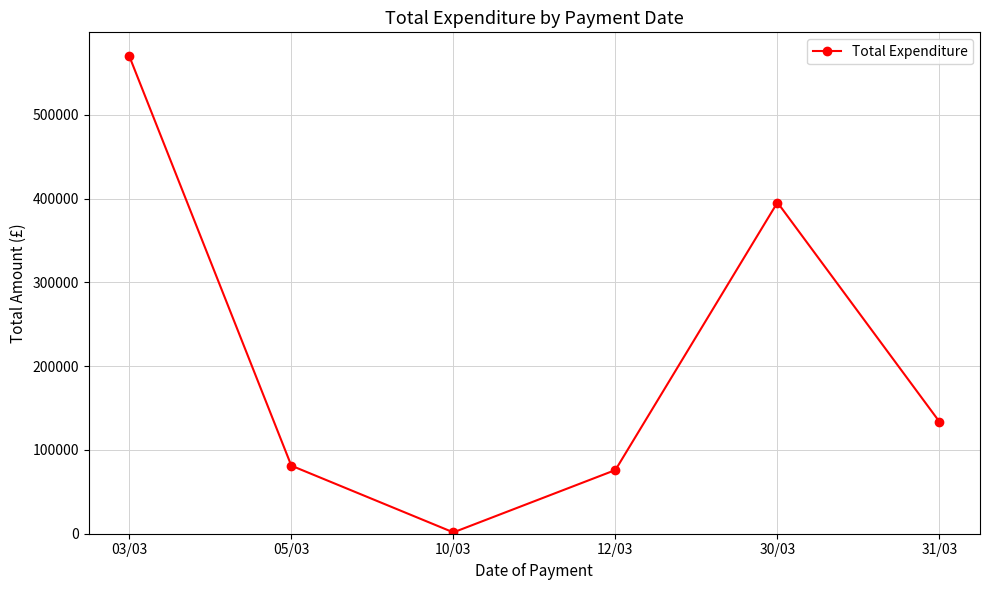

Rank the categories by value from lowest to highest.

10/03, 12/03, 05/03, 31/03, 30/03, 03/03